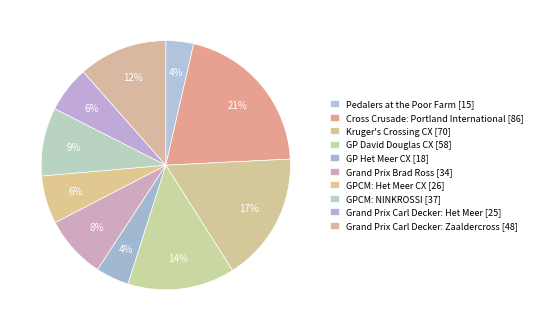

Is there any slice that represents more than half of the pie?

No